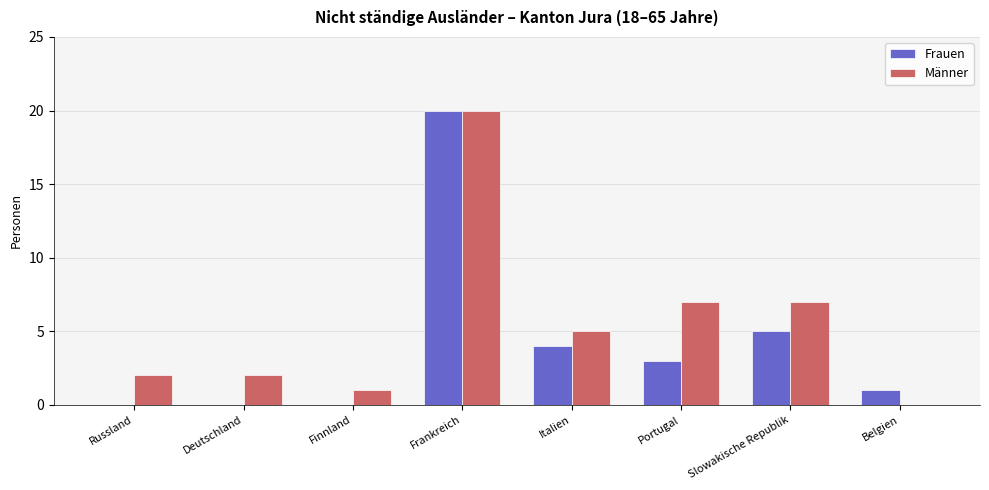

Does the chart contain stacked bars?

No